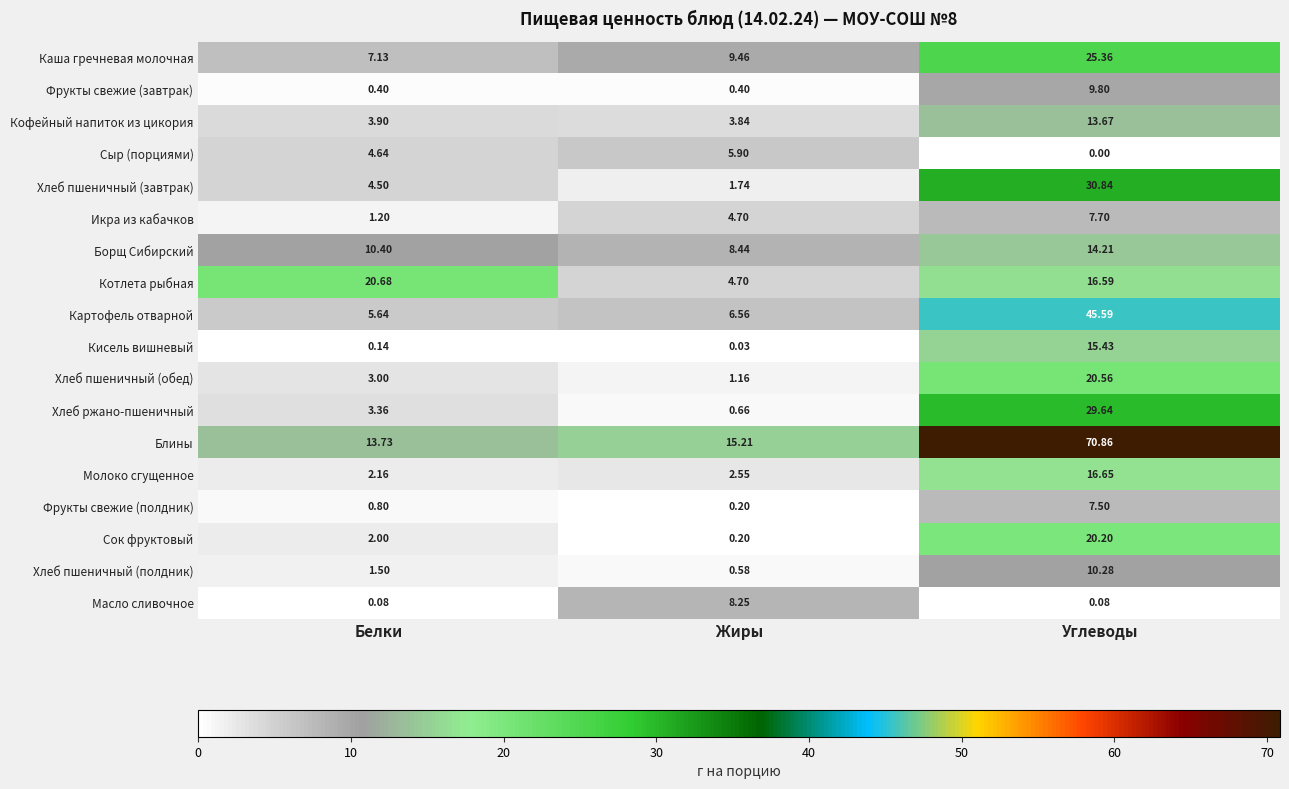

At which label does Хлеб пшеничный (полдник) first exceed 1?

Белки